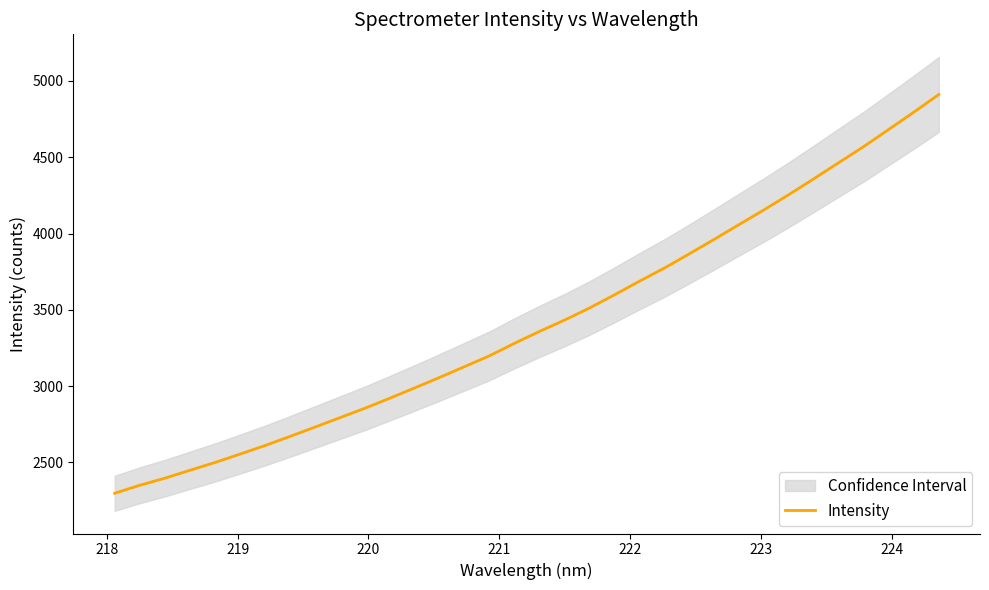

How many values are below 3359?

17